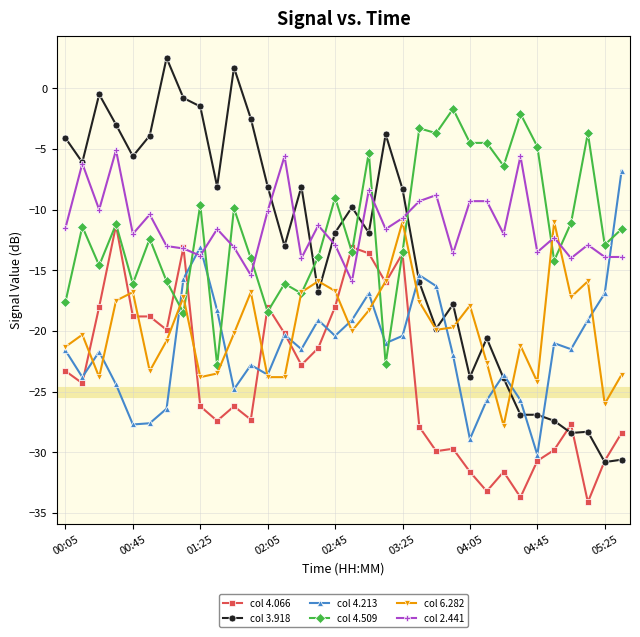

What is the highest value of the col 6.282 series?

-11.0